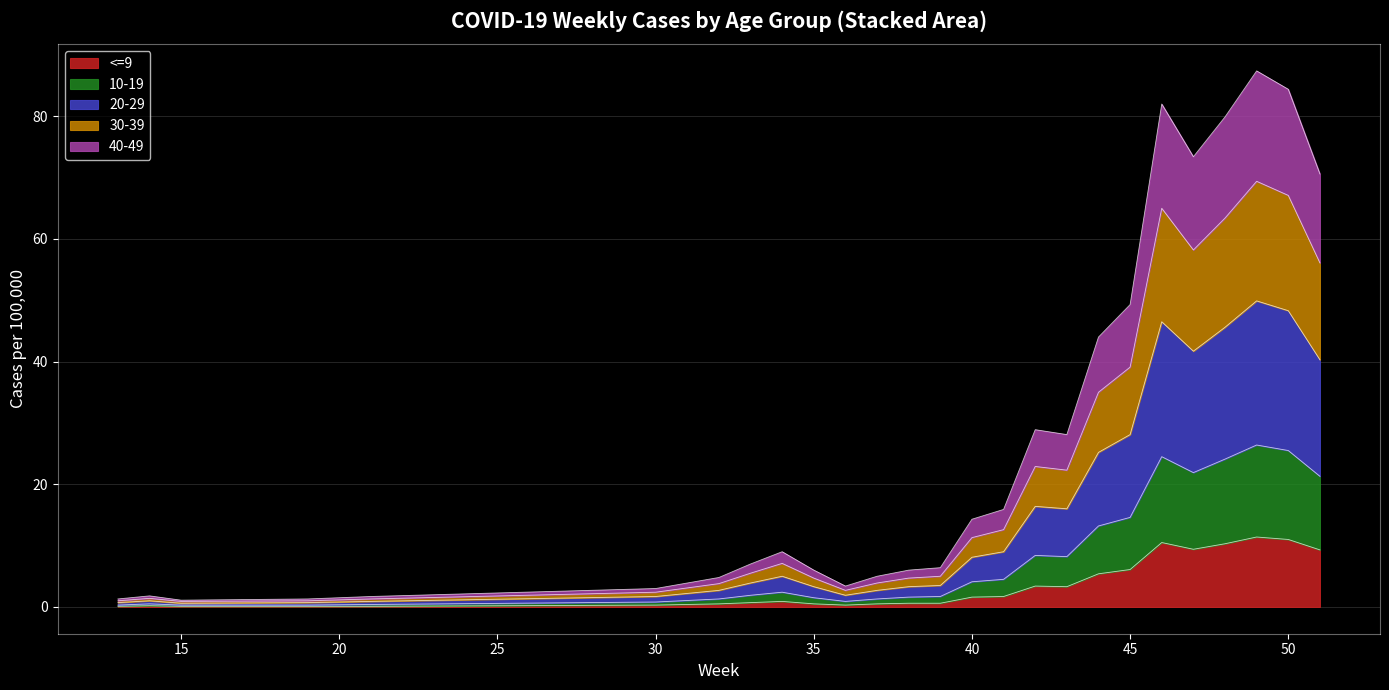

The <=9 series shows 11.0 at 50. True or false?

True